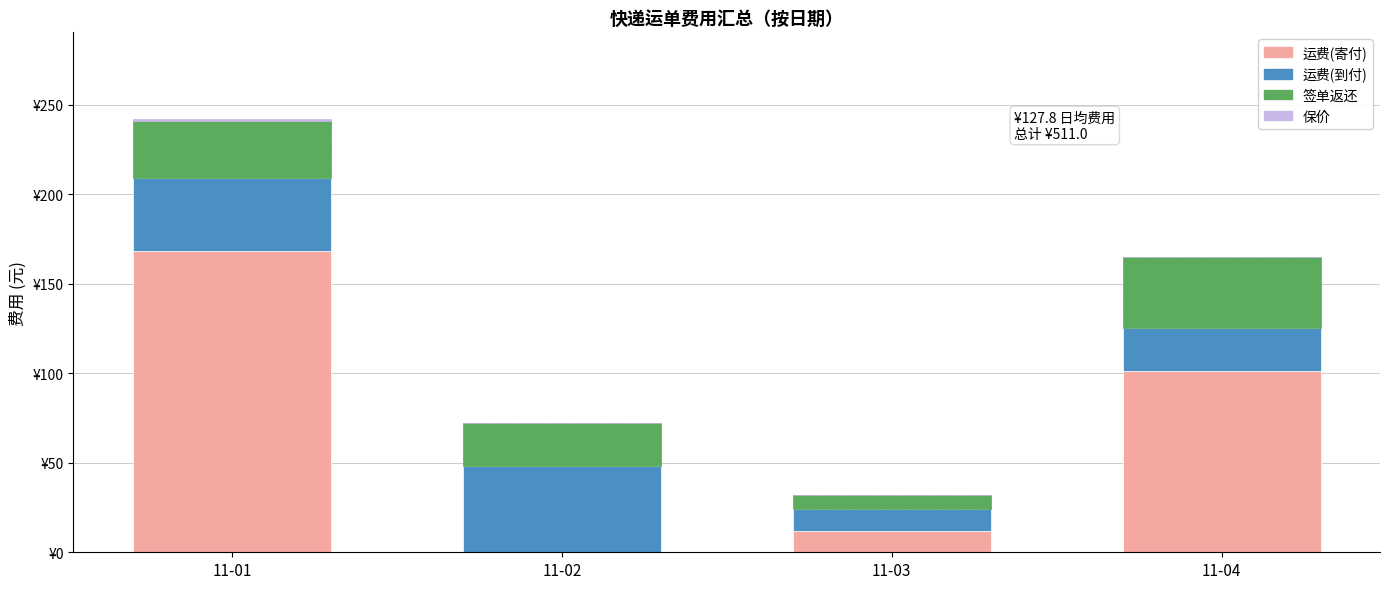

Are the bars grouped side by side (vs. stacked)?

No